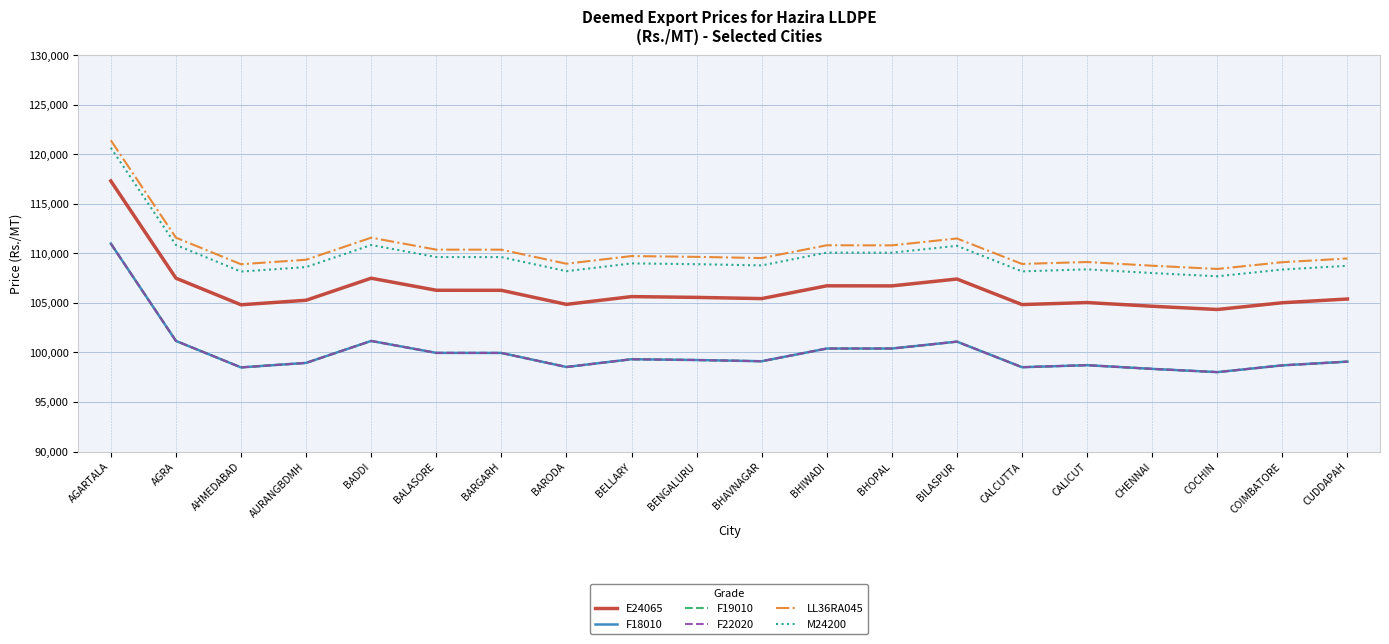

Where is LL36RA045 nearest to the value 114920?

AGRA